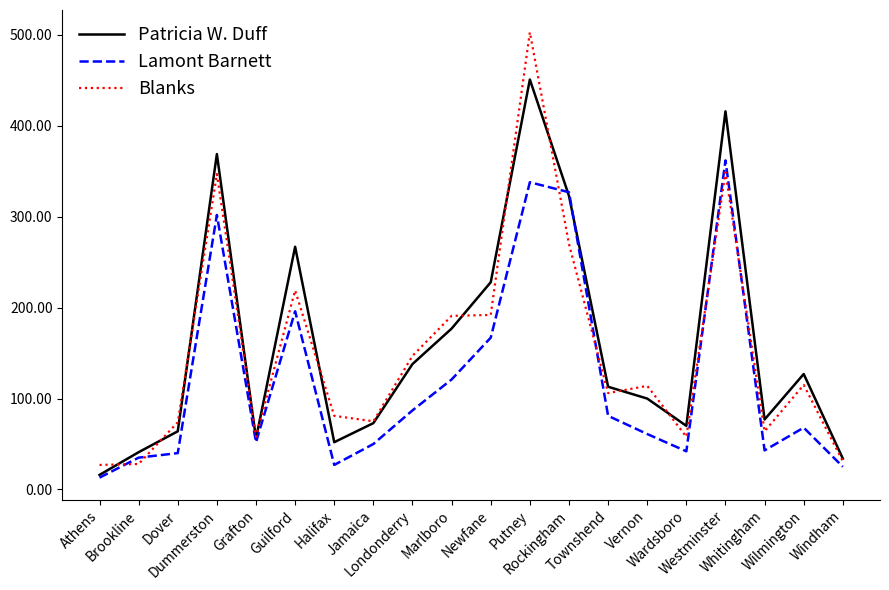

Between which two adjacent categories do Lamont Barnett and Blanks first intersect?

Athens and Brookline